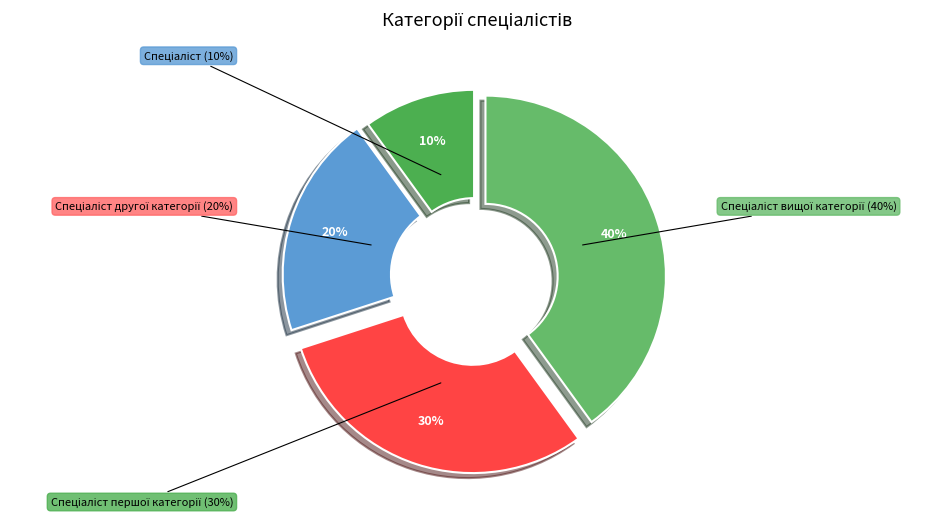

What is the ratio of the value at Спеціаліст першої категорії to the value at Спеціаліст другої категорії?

1.5